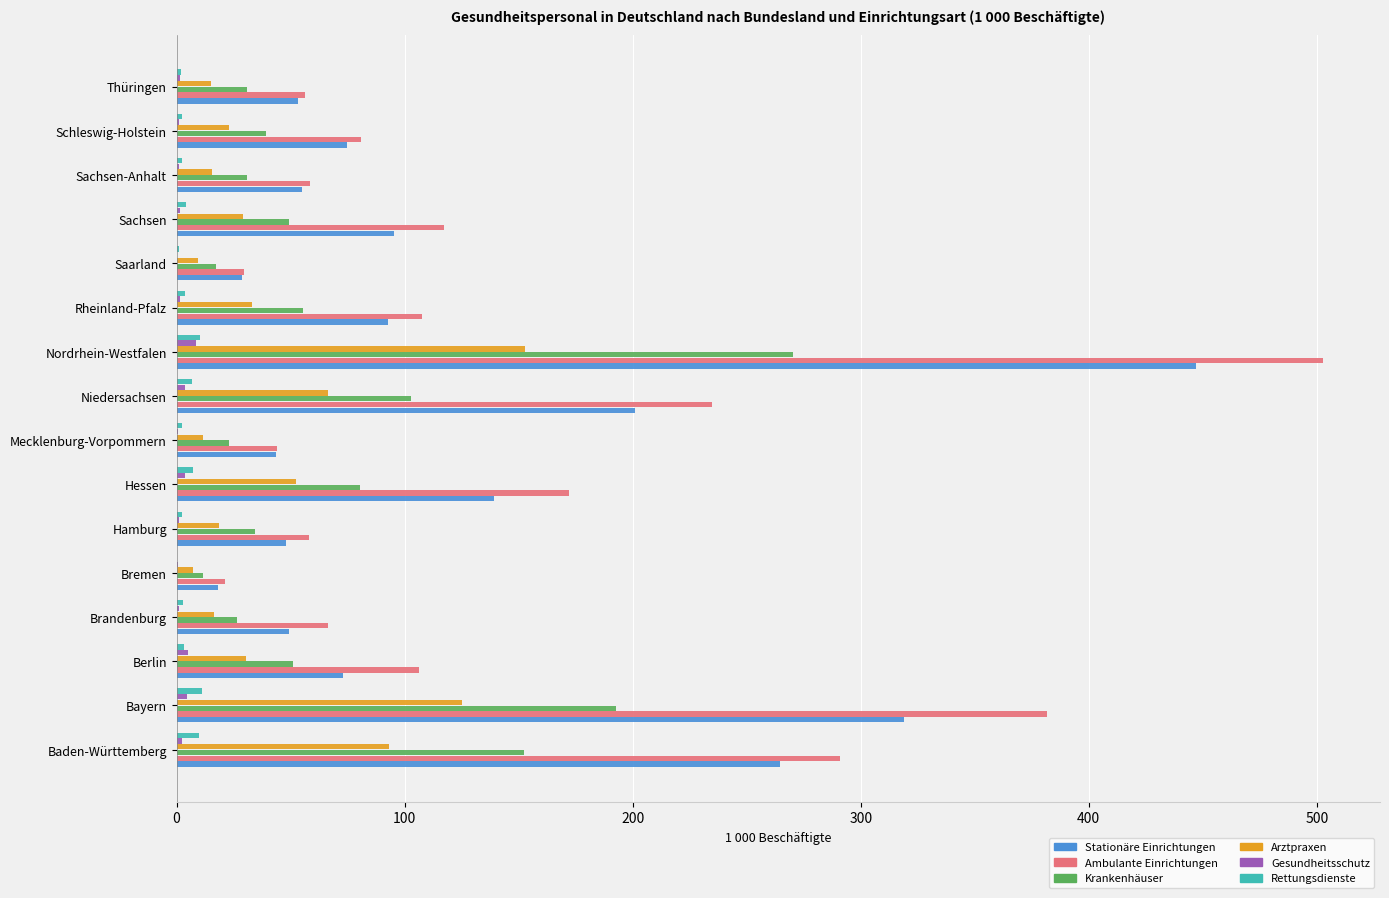

Which series changed the most between Berlin and Hamburg?

Ambulante Einrichtungen